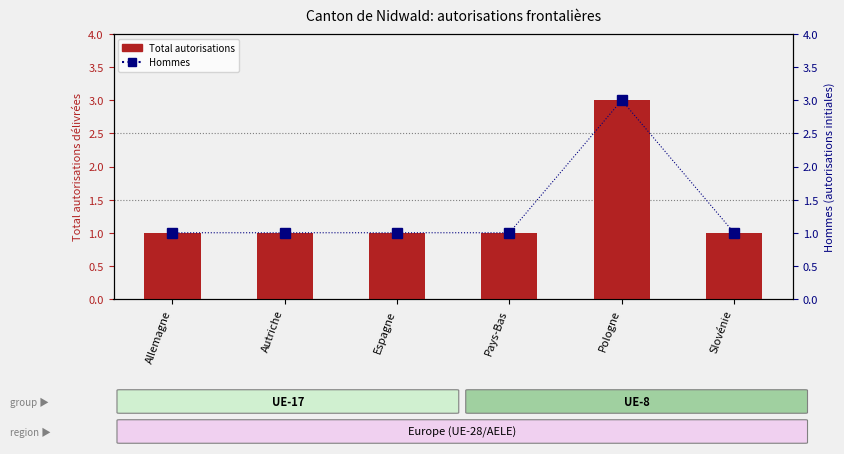

The Total autorisations series shows 0 at Autriche. True or false?

False